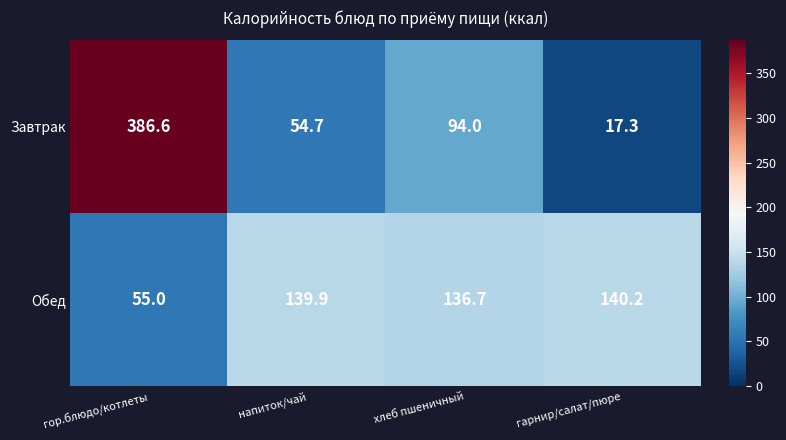

At напиток/чай, list the series in order from largest to smallest.

Обед, Завтрак